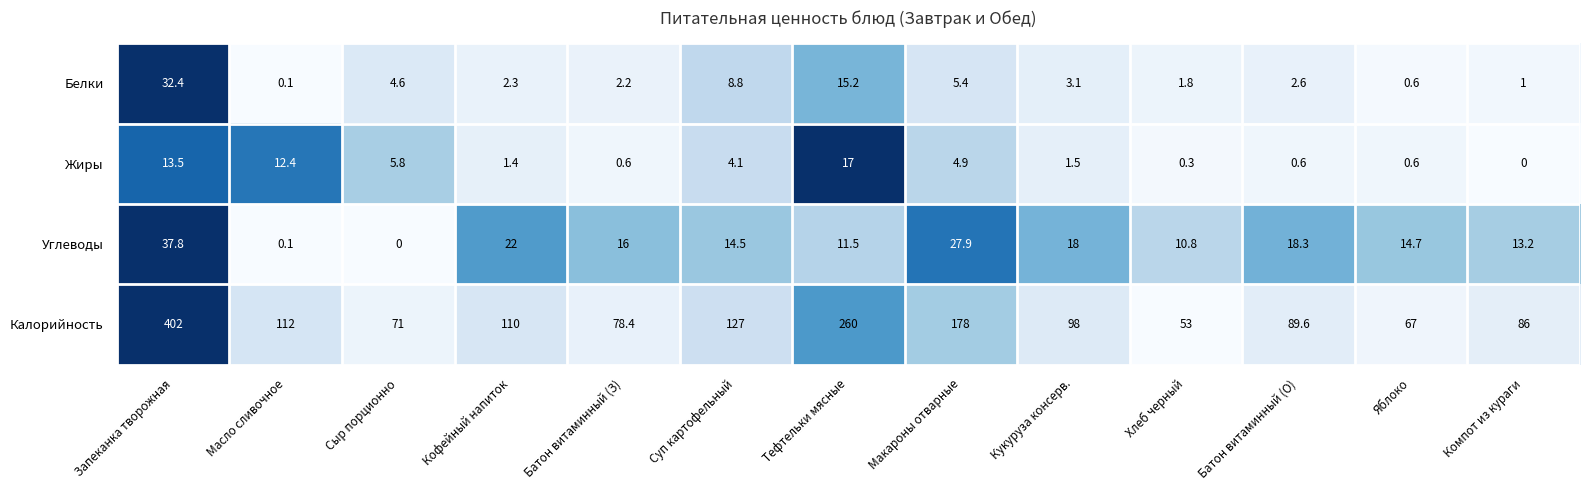

List the labels in order of Калорийность value, smallest first.

Хлеб черный, Яблоко, Сыр порционно, Батон витаминный (З), Компот из кураги, Батон витаминный (О), Кукуруза консерв., Кофейный напиток, Масло сливочное, Суп картофельный, Макароны отварные, Тефтельки мясные, Запеканка творожная